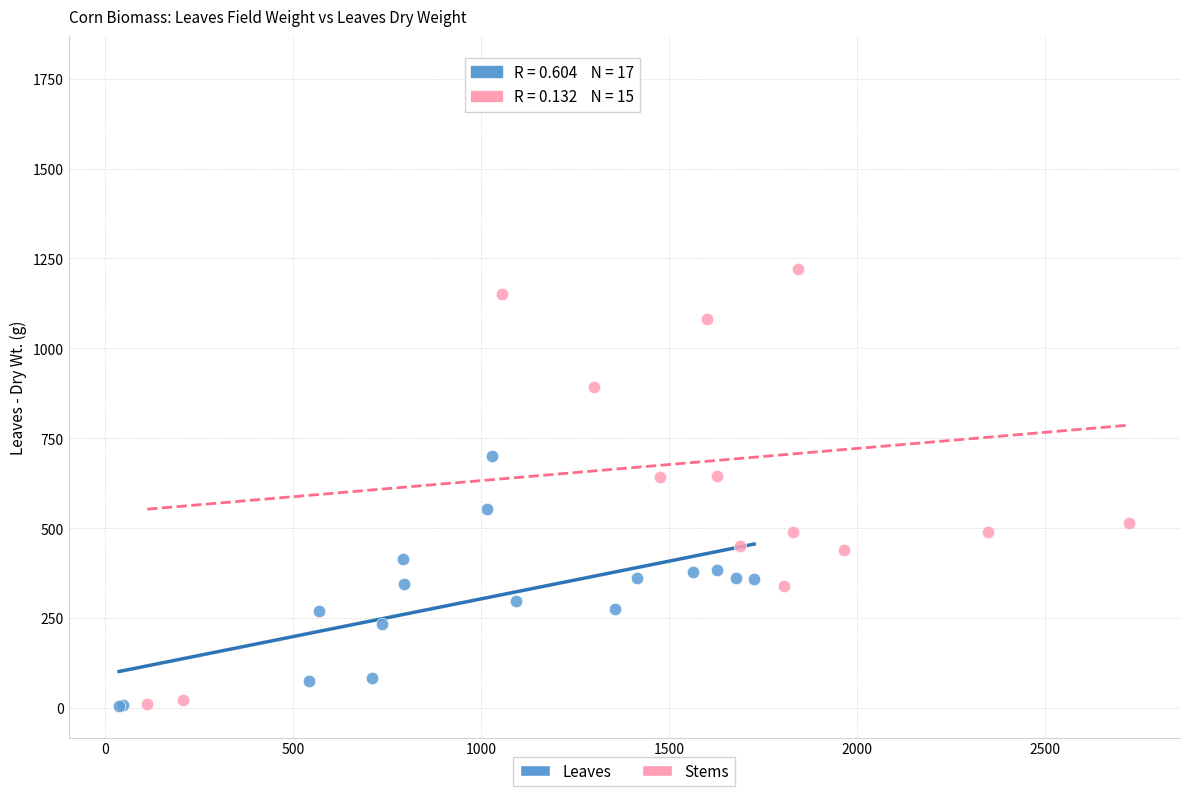

Which series has the widest spread of Y values?

Stems